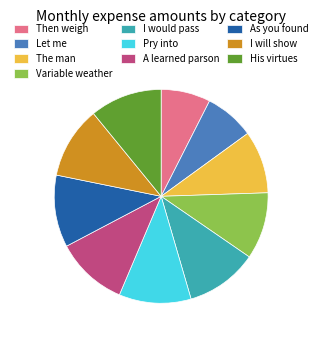

Approximately how many times larger is the value at As you found compared to Variable weather?

1.1